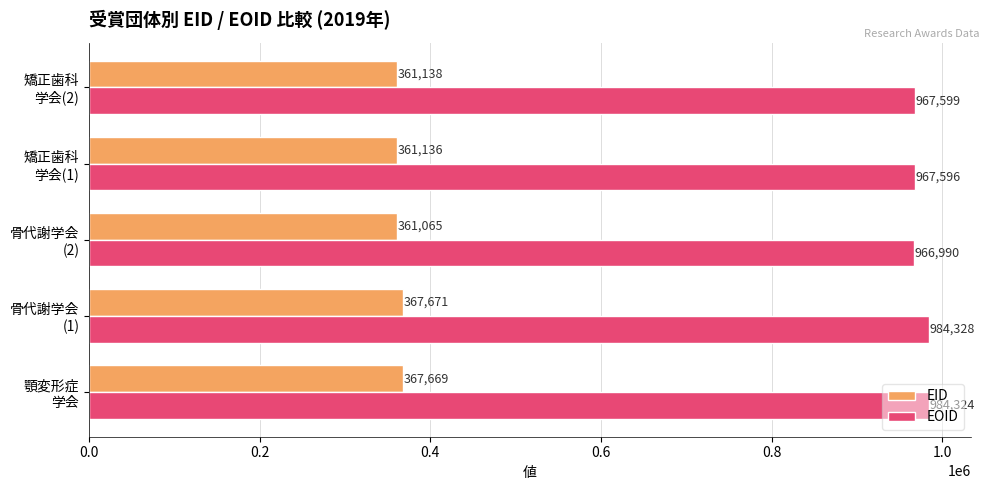

Count the number of categories in the chart.

5